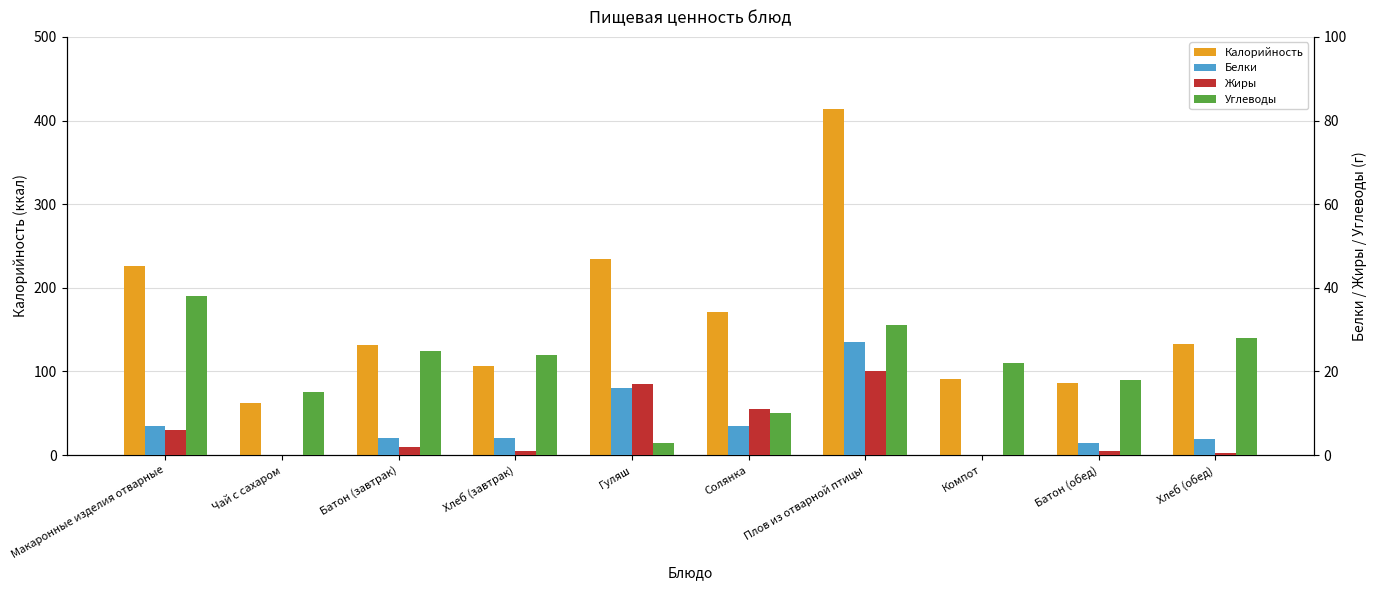

How many bars are there in total?

40